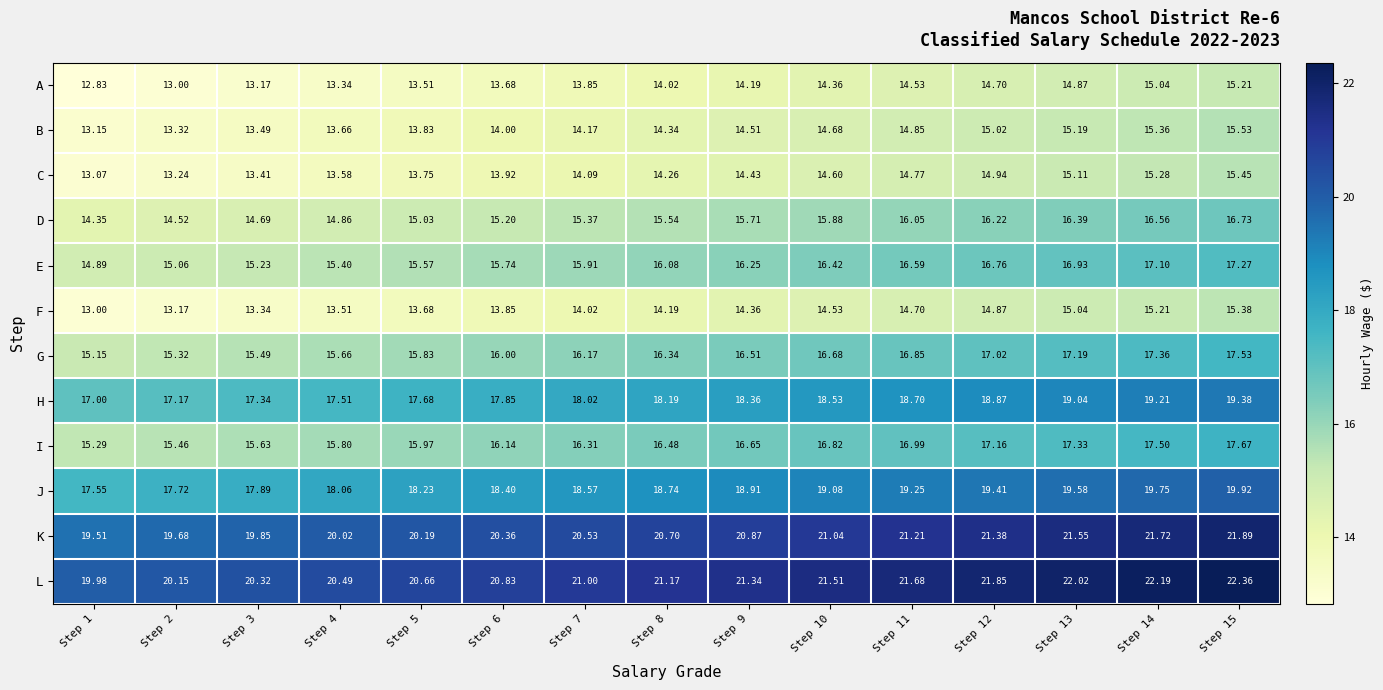

Is the value of D at Step 1 greater than the value of G at Step 5?

No